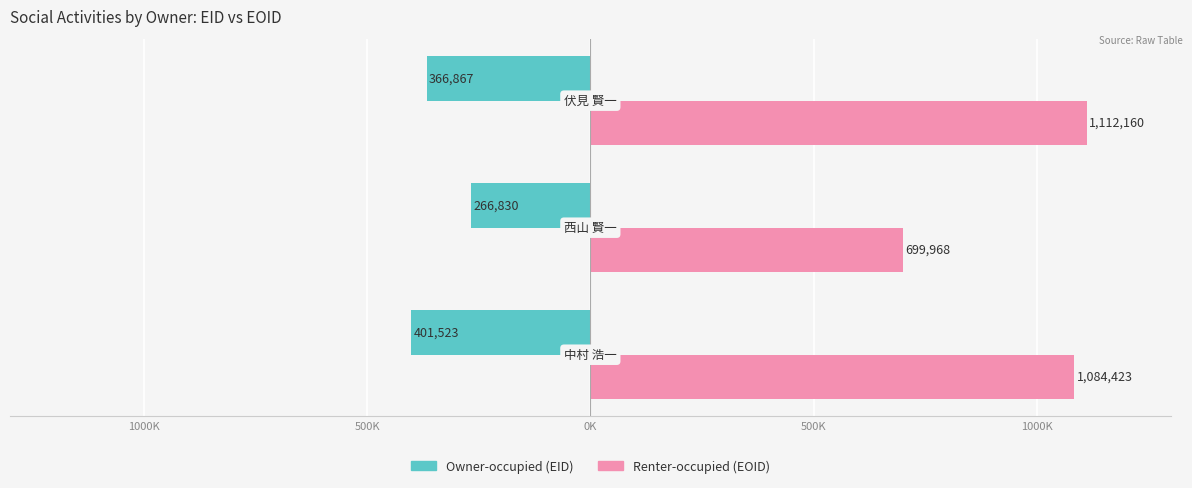

List the series in order of their peak value, highest first.

Renter-occupied (EOID), Owner-occupied (EID)